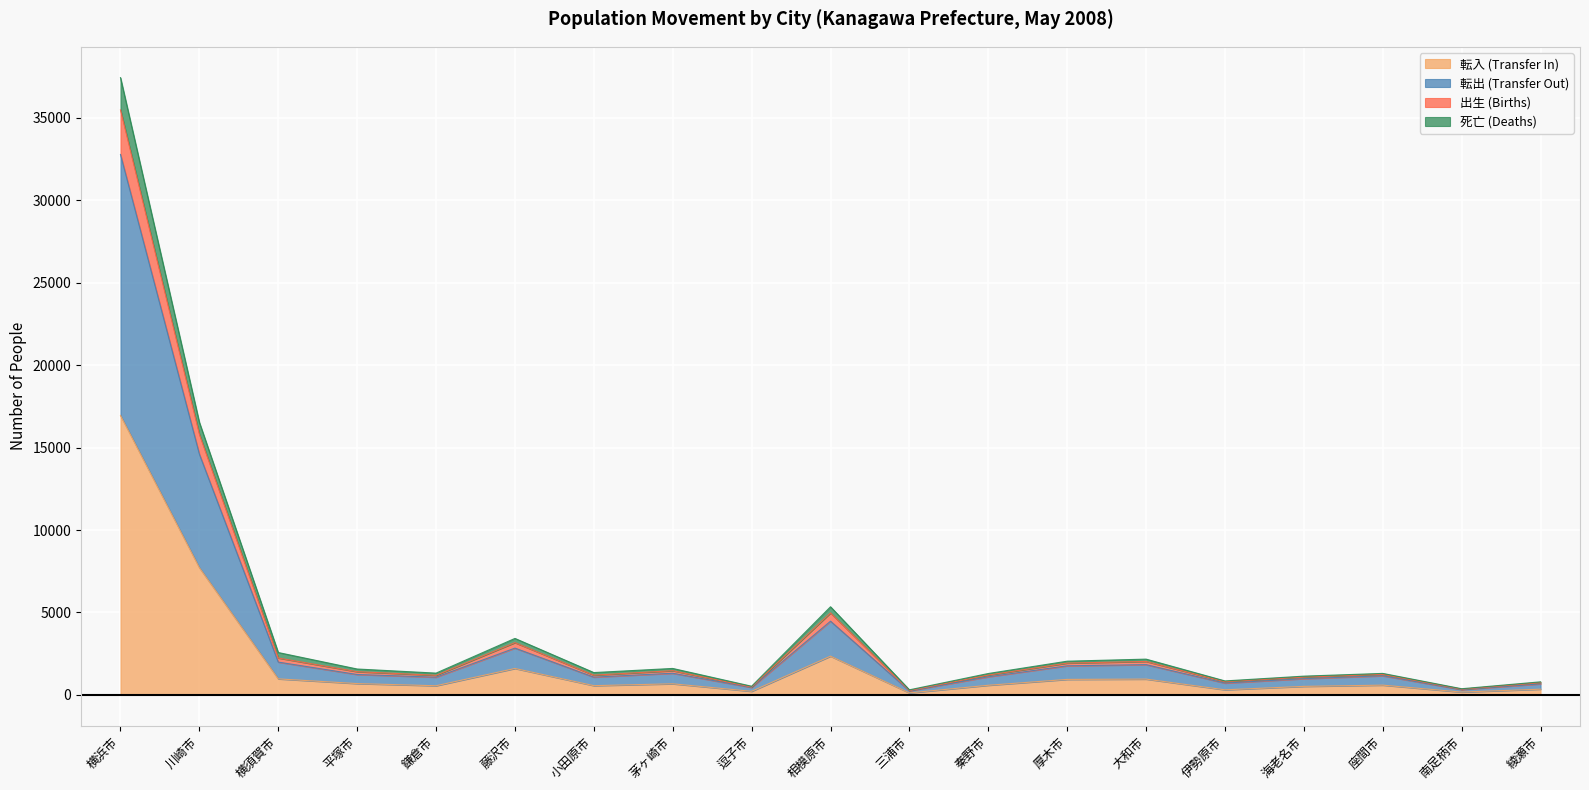

What is the maximum value for 転入 (Transfer In)?

16953